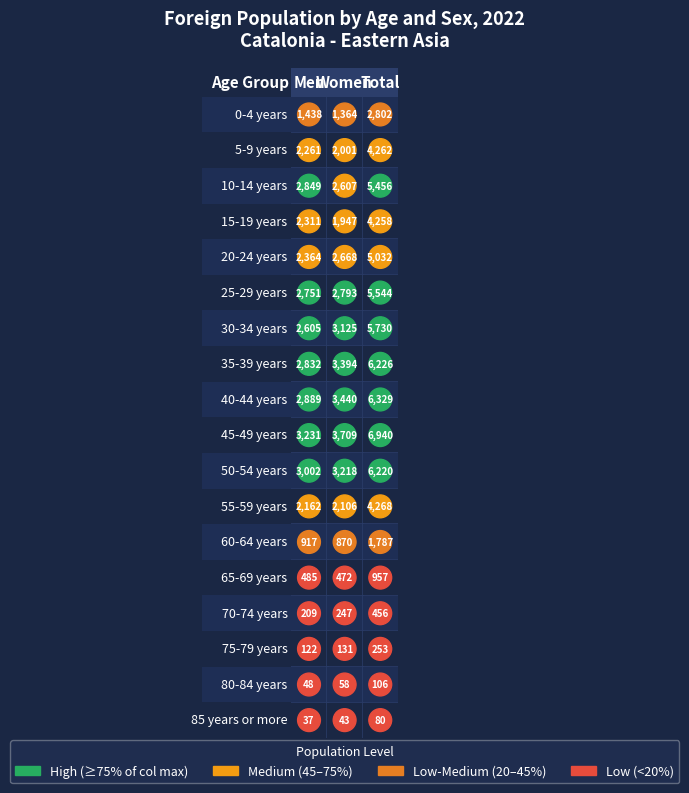

Is the value of Women at 30-34 years greater than the value of Total at 5-9 years?

No